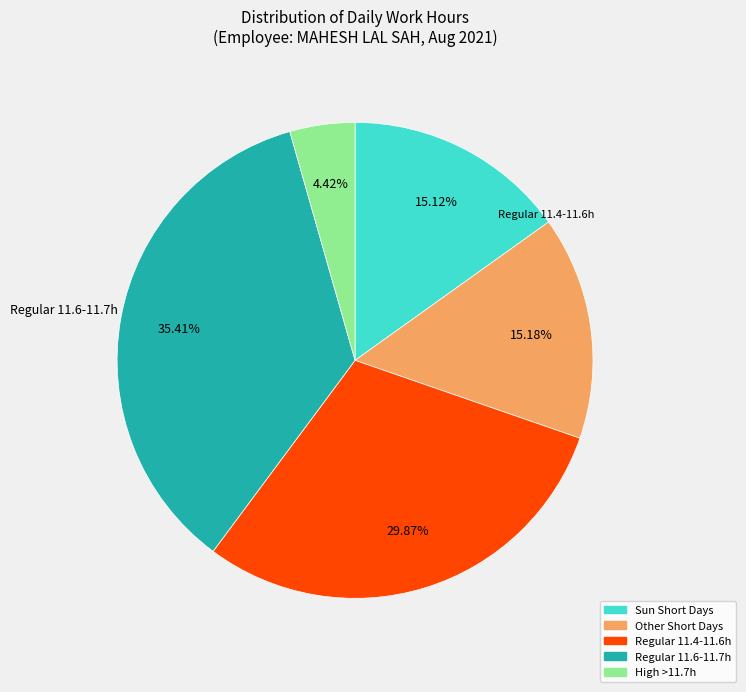

Does any single category account for the majority?

No